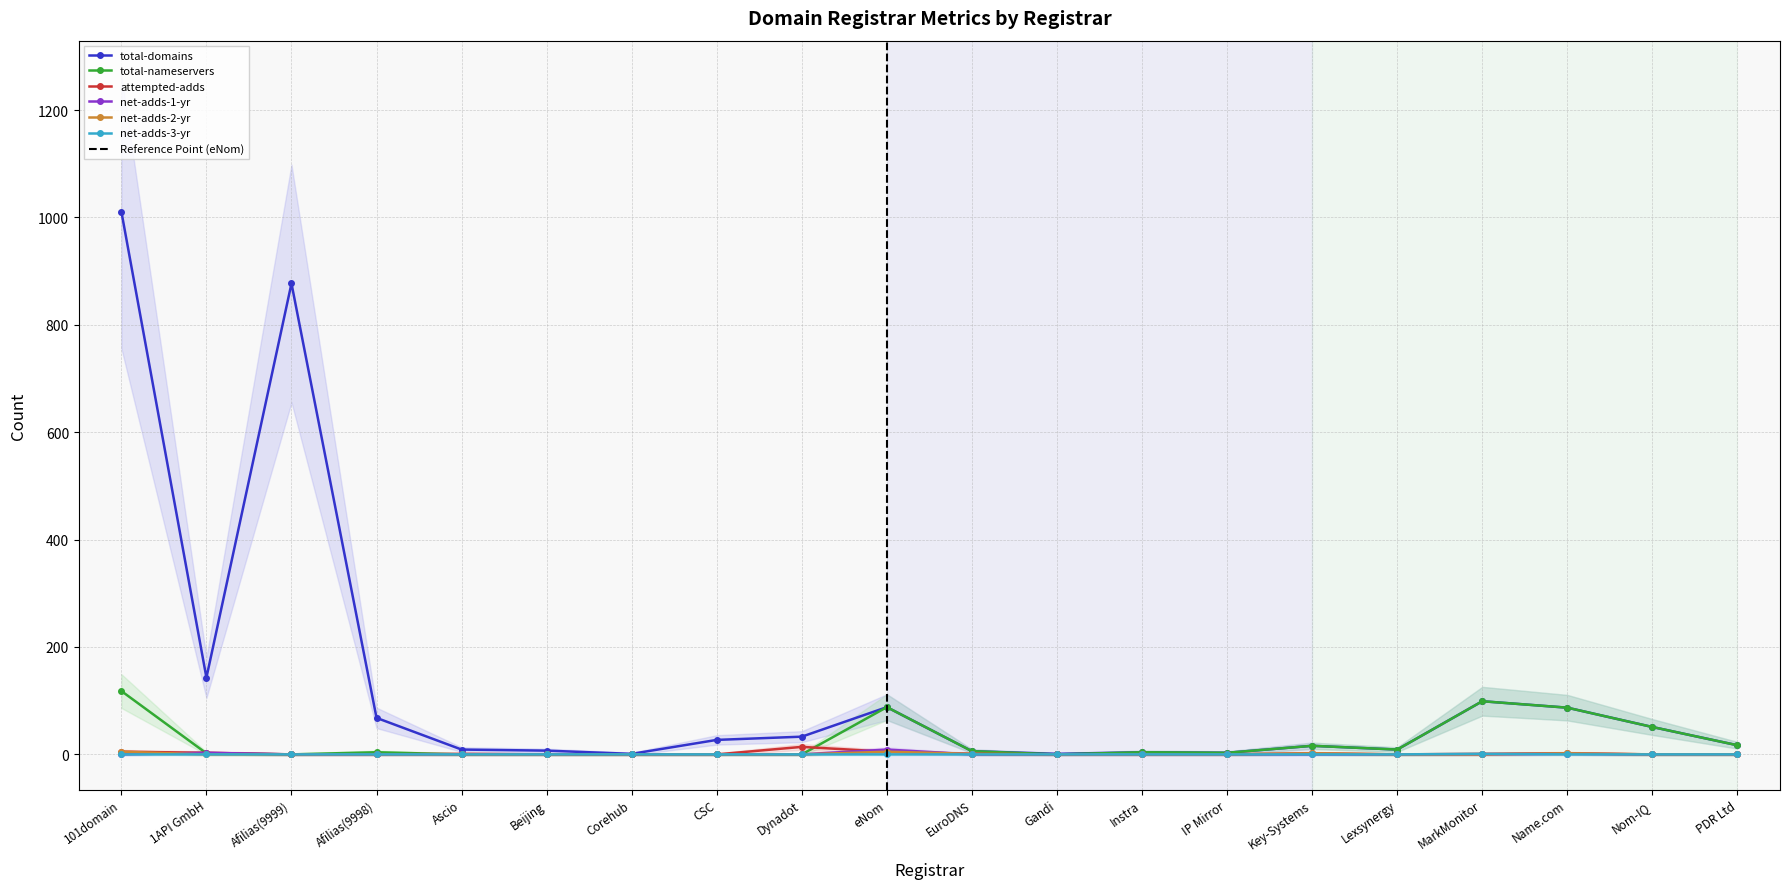

What is the difference between the maximum and minimum values in the net-adds-3-yr series?

1